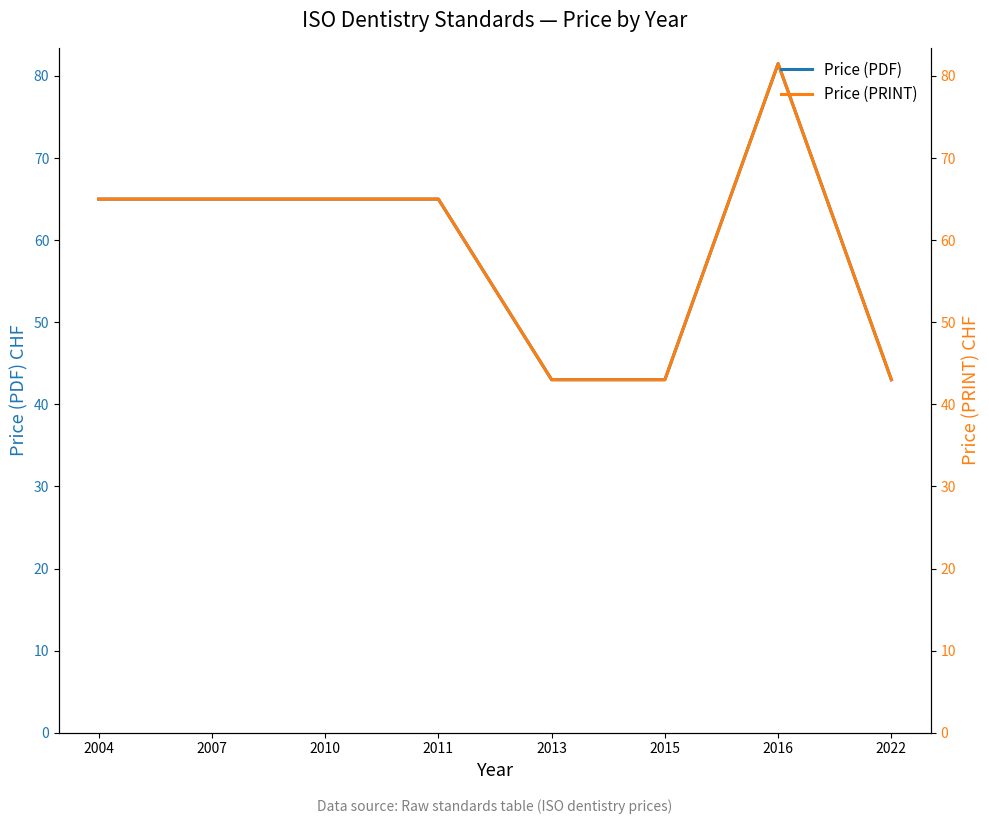

How many values in the Price (PRINT) series are below 65?

3